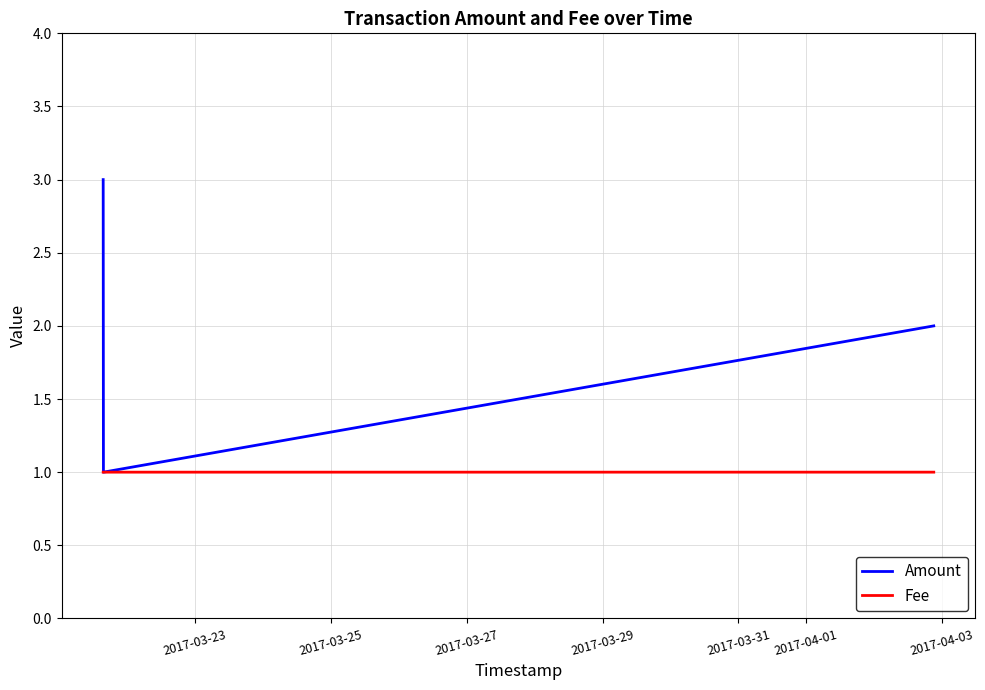

What is the minimum value for Amount?

1.0